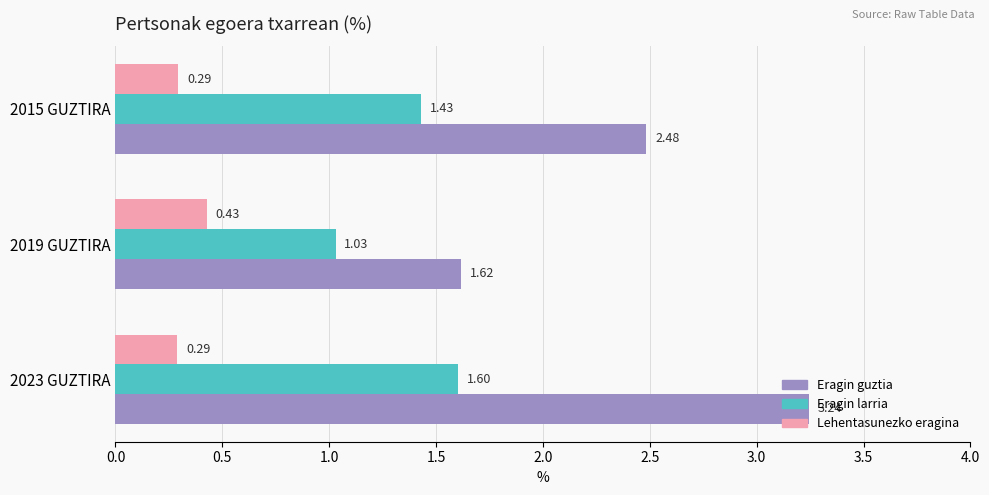

At 2019 GUZTIRA, list the series in order from largest to smallest.

Eragin guztia, Eragin larria, Lehentasunezko eragina